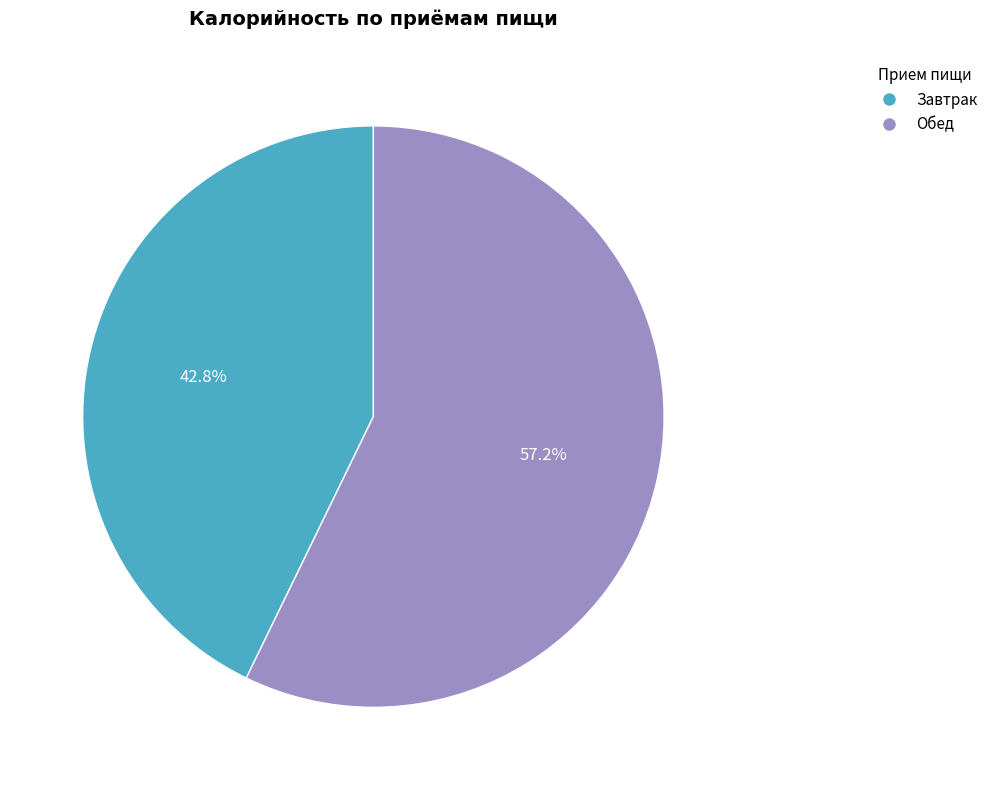

What is the ratio of the value at Завтрак to the value at Обед?

0.7